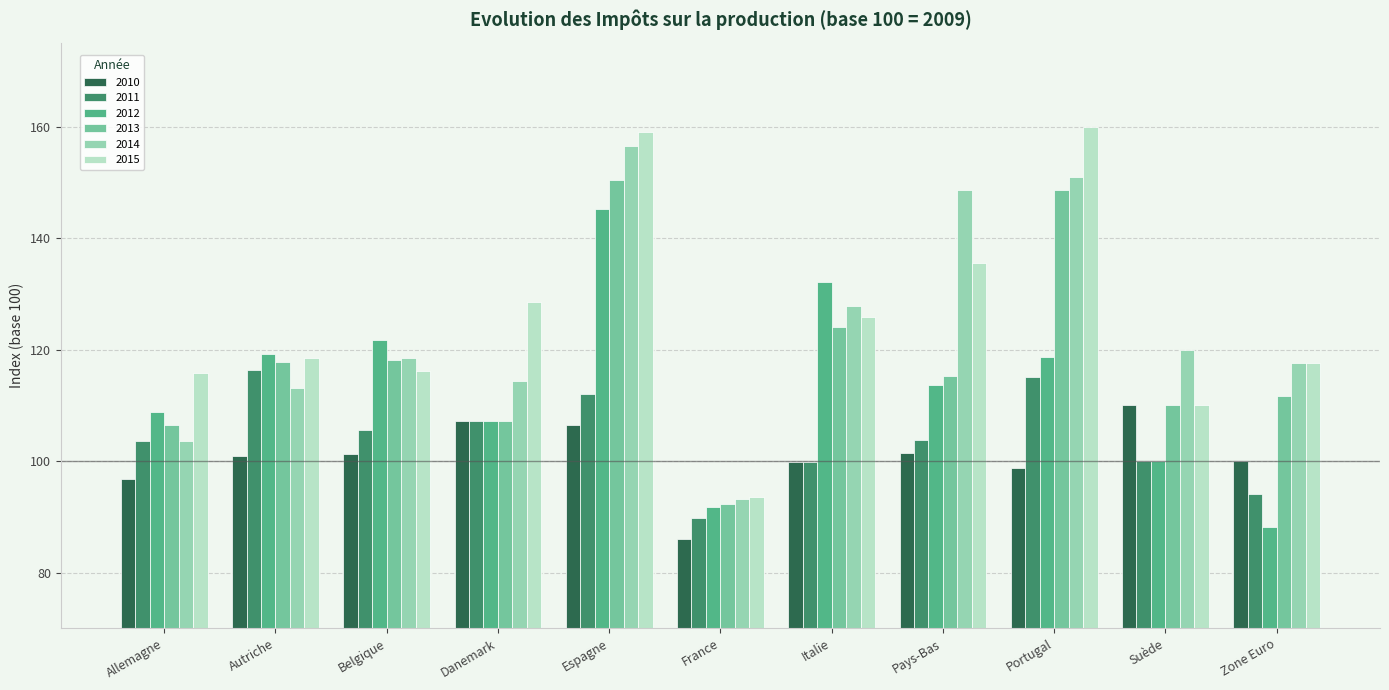

Does the chart contain any negative values?

No